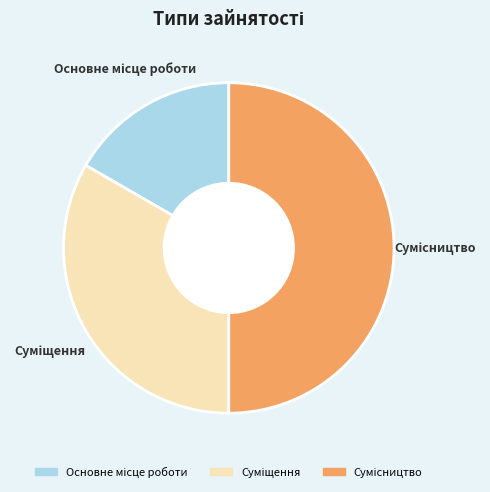

How many slices are in this pie chart?

3